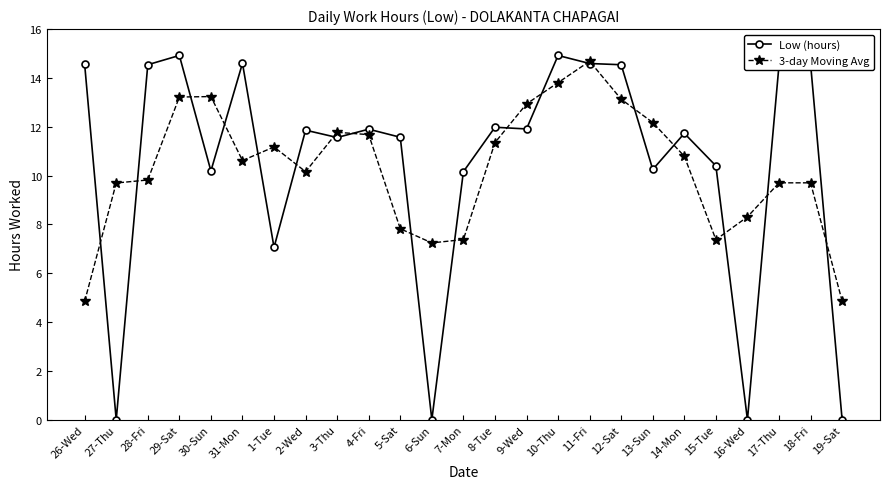

How many lines are shown in the chart?

2